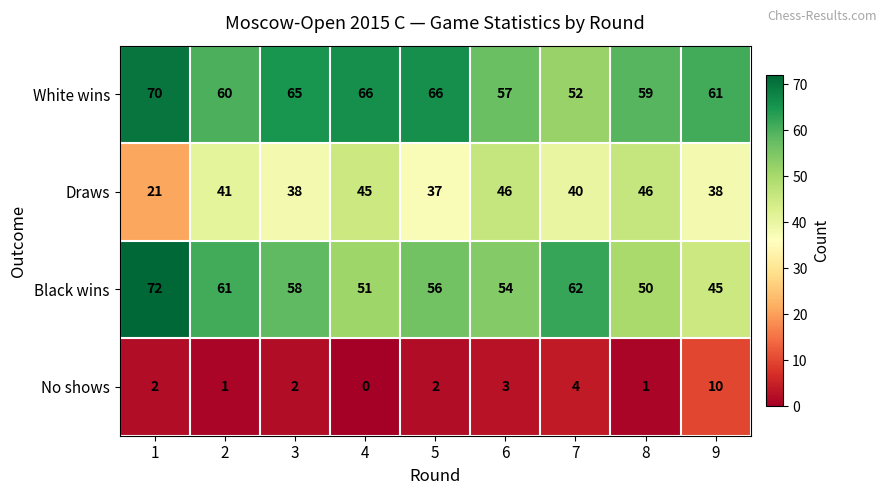

What is the minimum value for Black wins?

45